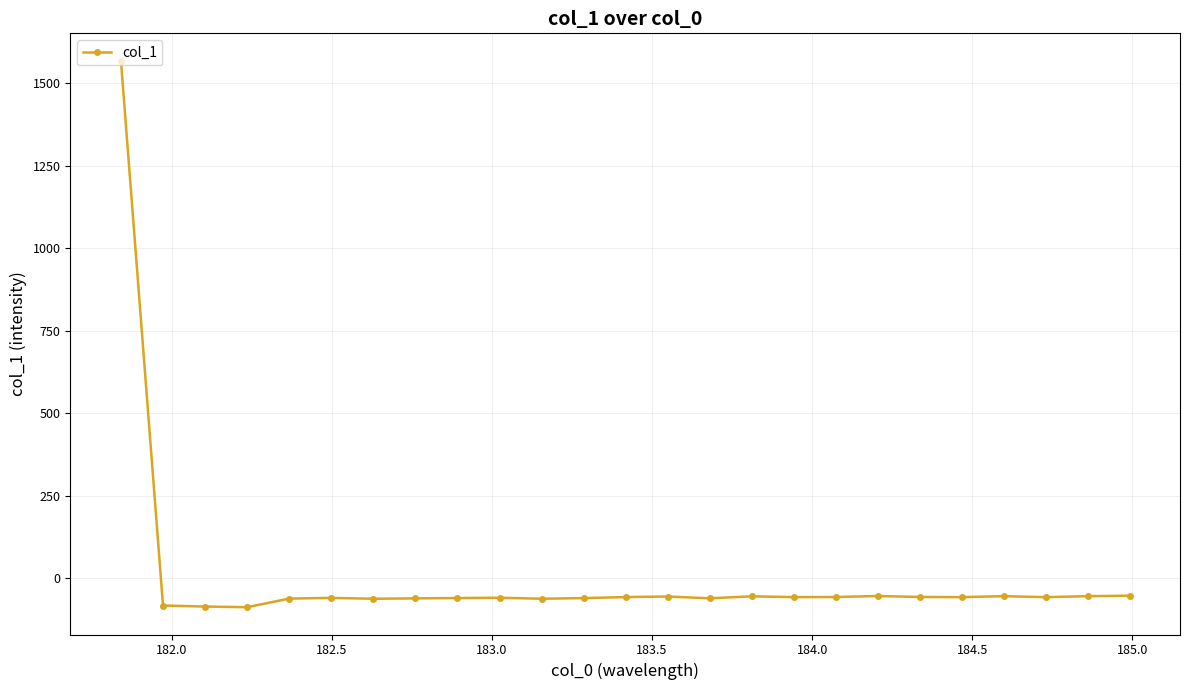

What is the sum of all values?

85.0